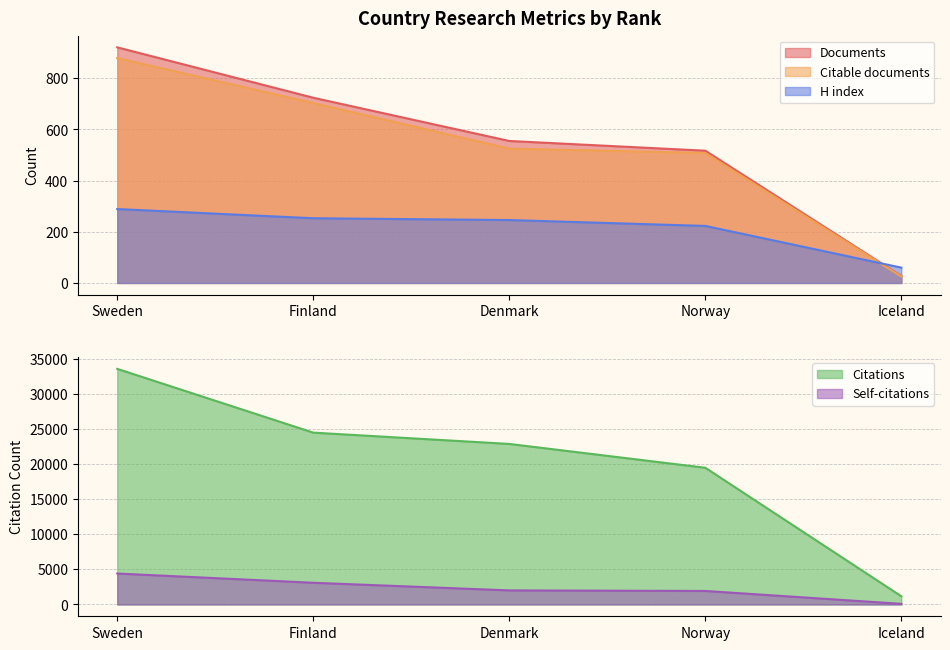

Is the value of Citable documents at Sweden greater than the value of Documents at Sweden?

No